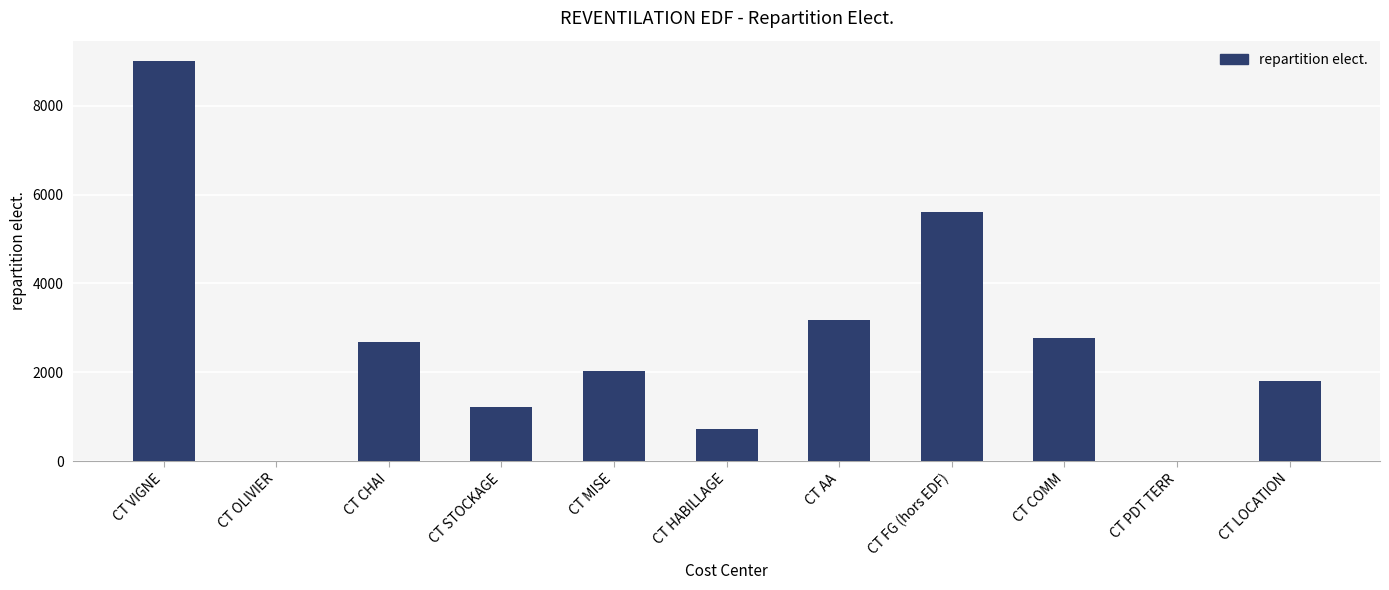

What is the greatest value displayed?

9012.4